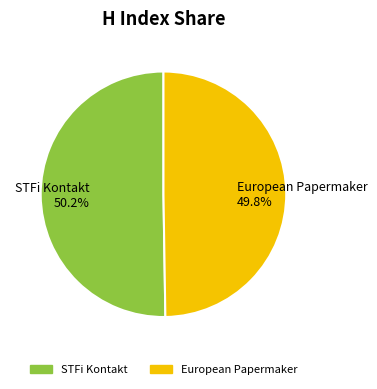

Does any single category account for the majority?

Yes